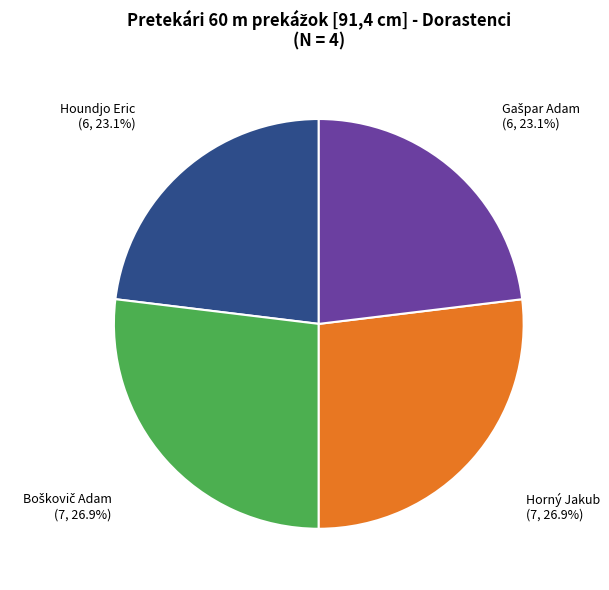

What percentage is the Horný Jakub slice, to the nearest percent?

27%